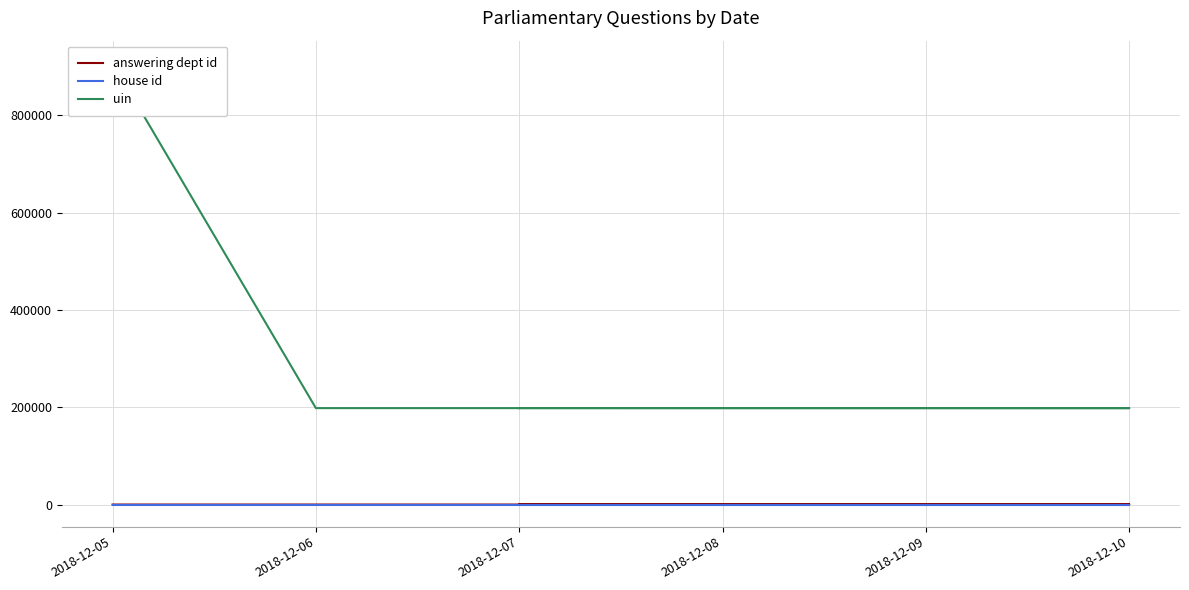

True or false: house id has a value of 1 at 2018-12-06.

True